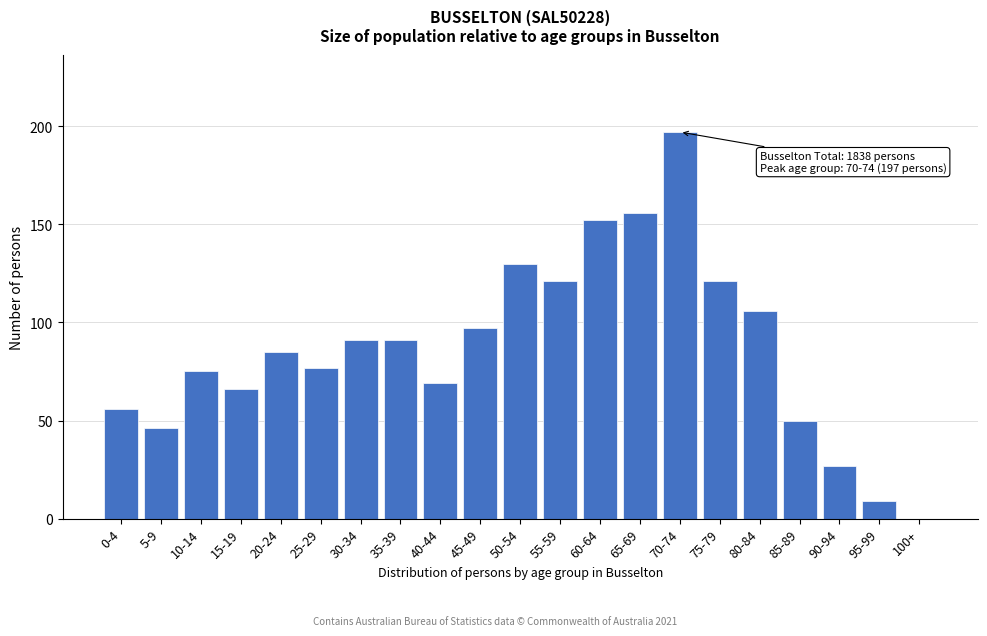

Reading left to right, list all the values displayed in this chart.

0-4=56	5-9=46	10-14=75	15-19=66	20-24=85	25-29=77	30-34=91	35-39=91	40-44=69	45-49=97	50-54=130	55-59=121	60-64=152	65-69=156	70-74=197	75-79=121	80-84=106	85-89=50	90-94=27	95-99=9	100+=0